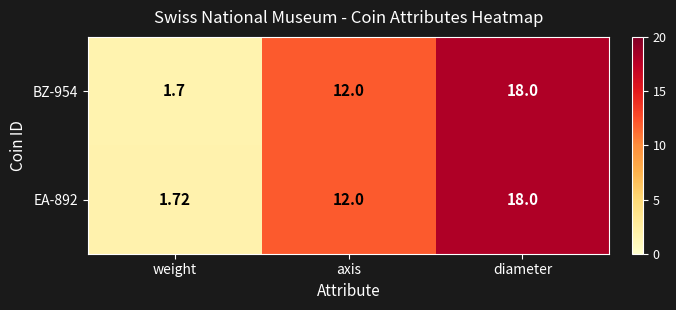

At which label is BZ-954 closest to 9?

axis